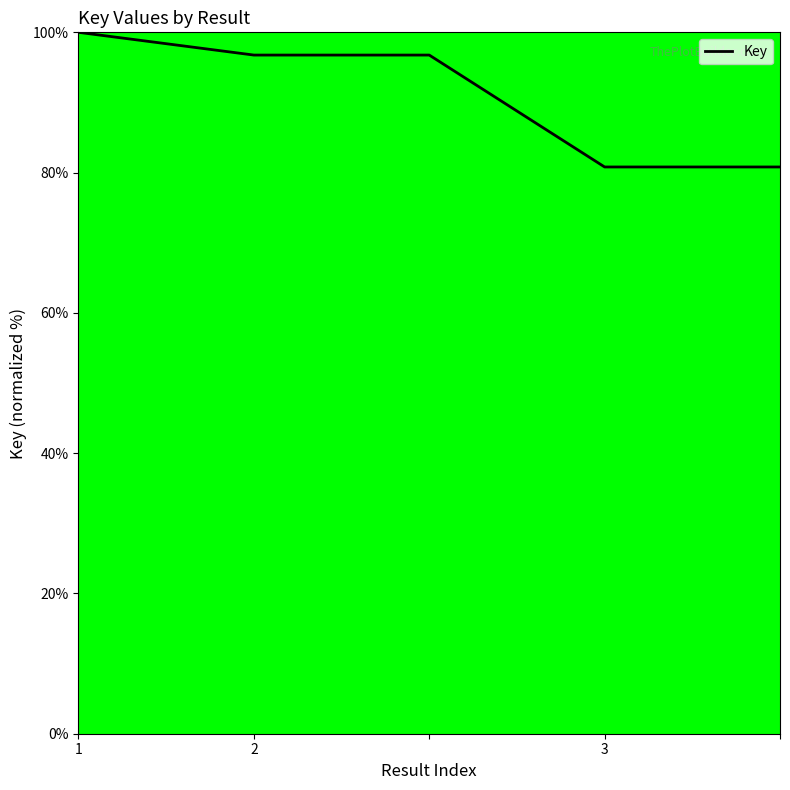

What is the greatest value displayed?

100.0